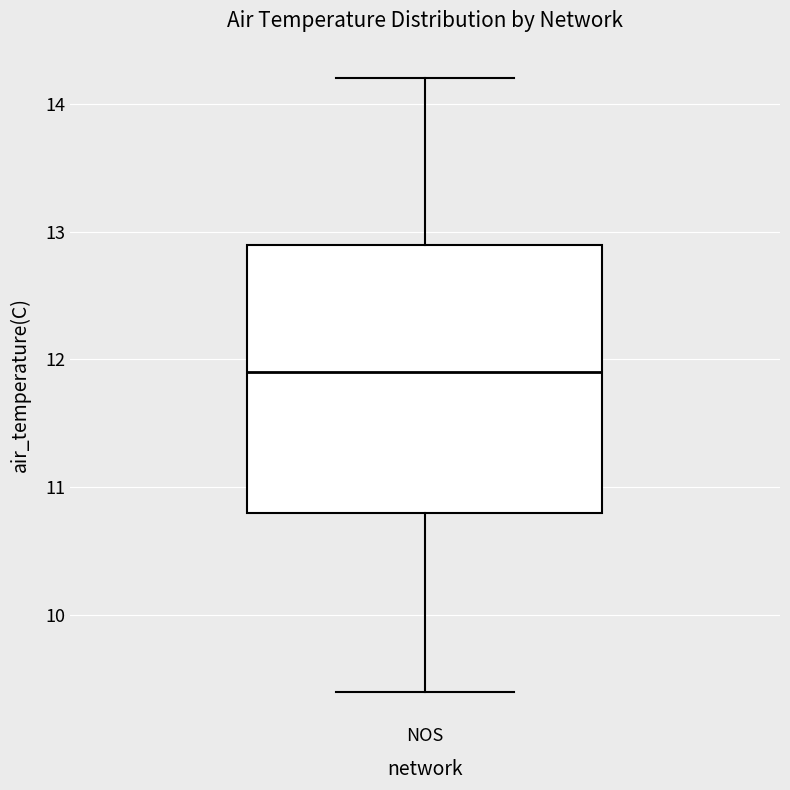

Where does the lower whisker of the box for NOS end on the y-axis? The values are not printed on the chart, so give them approximately, as read against the axis.

9.4